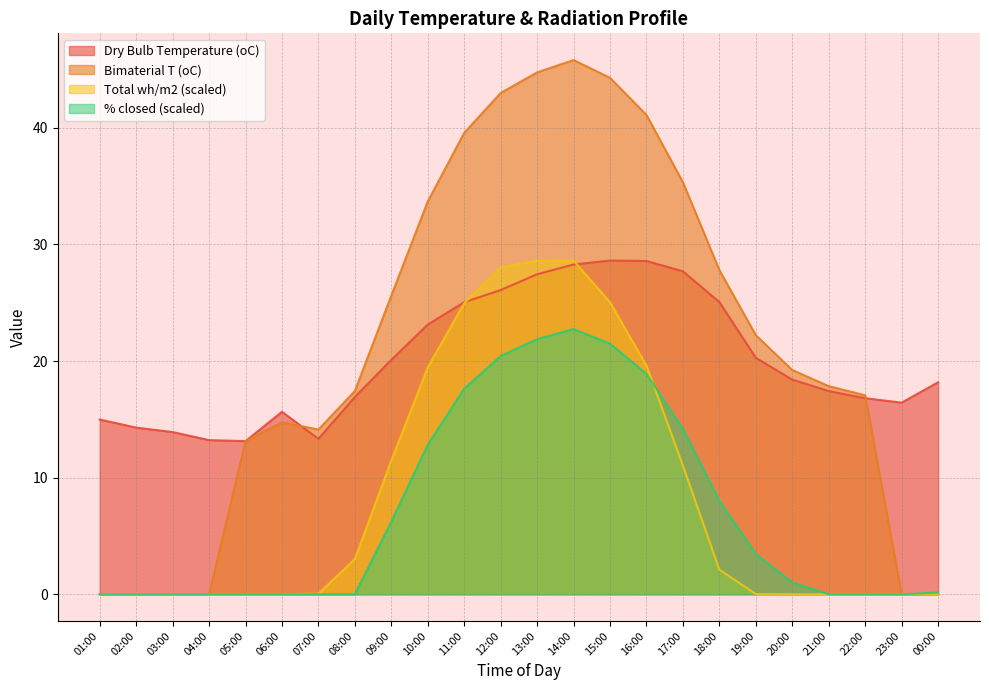

Reading left to right, what are all the values shown in this chart?

Dry Bulb Temperature (oC): 15.0	14.3	13.9	13.2	13.1	15.6	13.3	16.9	20.1	23.1	25.0	26.1	27.4	28.3	28.6	28.6	27.7	25.1	20.3	18.4	17.4	16.8	16.4	18.2
Bimaterial T (oC): 0.0	0.0	0.0	0.0	13.1	14.7	14.1	17.4	25.6	33.7	39.6	43.0	44.8	45.8	44.3	41.1	35.3	27.8	22.2	19.2	17.8	17.1	0.0	0.0
Total wh/m2: 0.0	0.0	0.0	0.0	0.0	0.0	0.0	3.0	11.5	19.5	25.0	28.0	28.6	28.6	25.0	19.6	11.0	2.1	0.0	0.0	0.0	0.0	0.0	0.0
% closed: 0.0	0.0	0.0	0.0	0.0	0.0	0.0	0.0	6.2	12.8	17.6	20.4	21.9	22.7	21.5	18.9	14.2	8.0	3.4	1.0	0.0	0.0	0.0	0.1